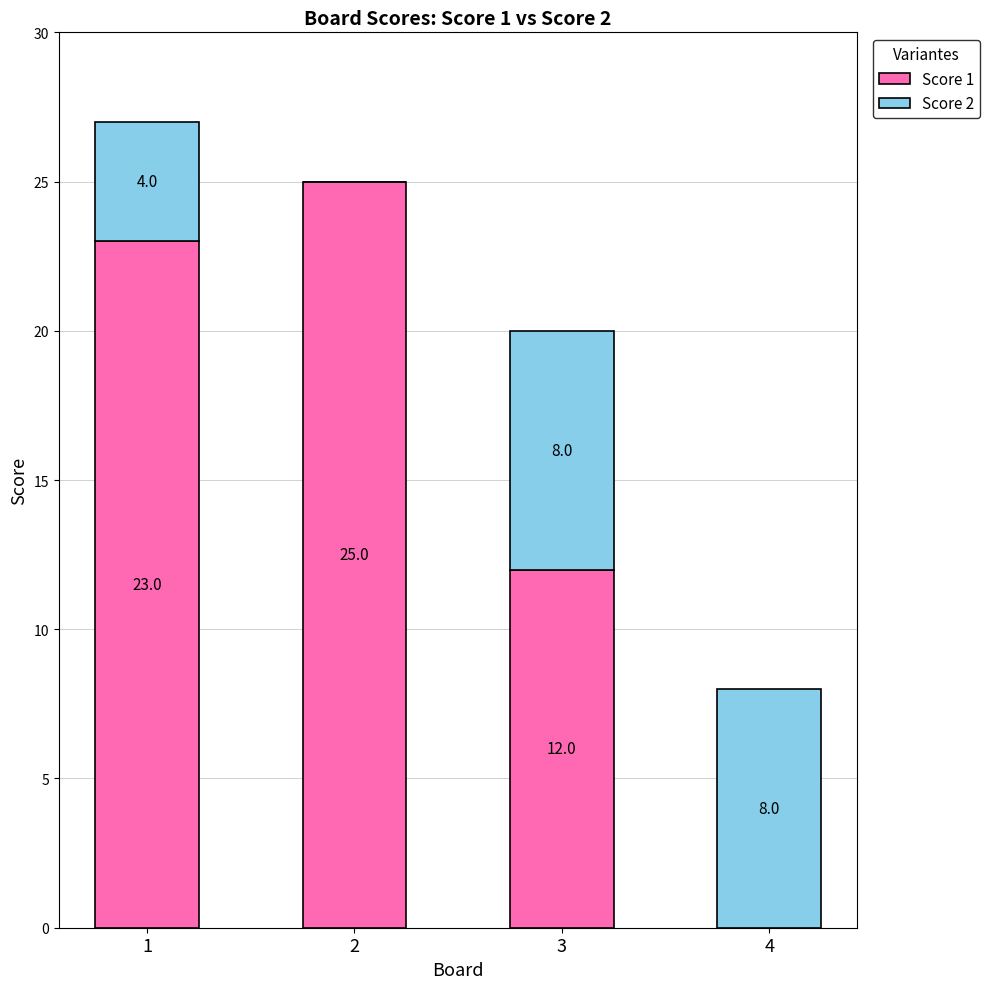

Does the chart contain stacked bars?

Yes